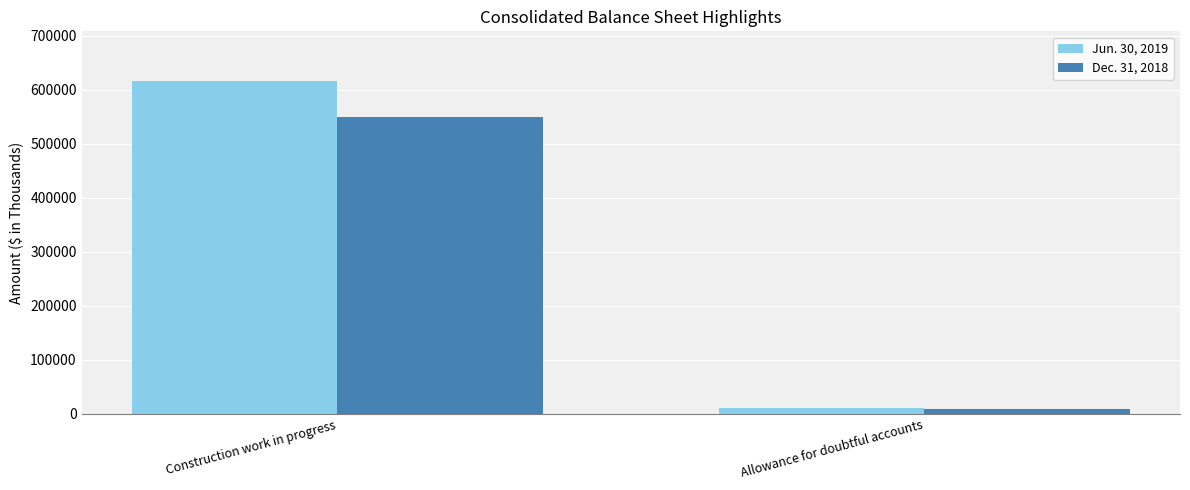

What is the sum of all Dec. 31, 2018 values?

558874